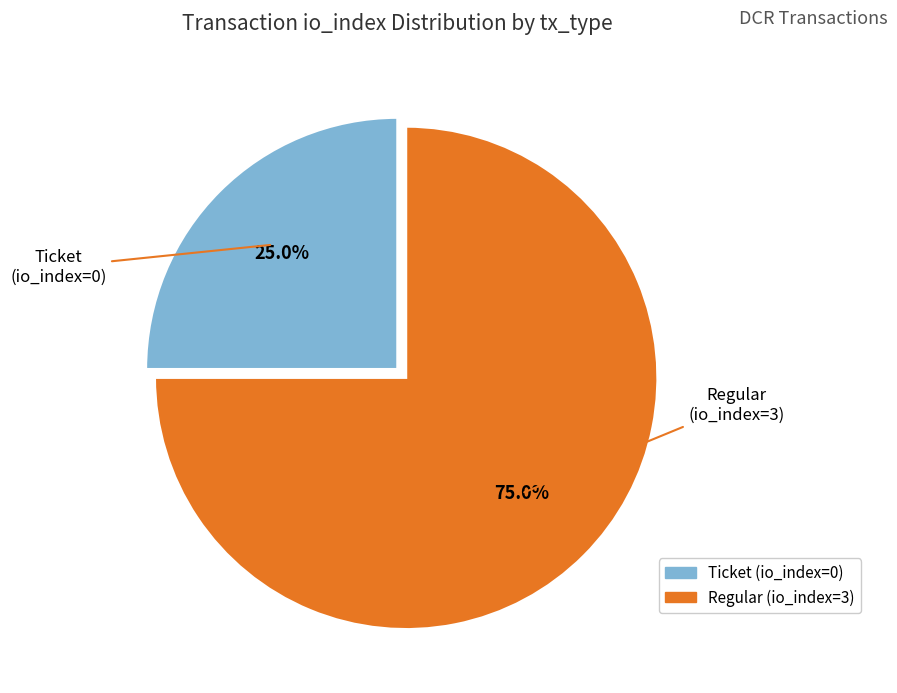

What percentage is the Ticket (io_index=0) slice, to the nearest percent?

25%